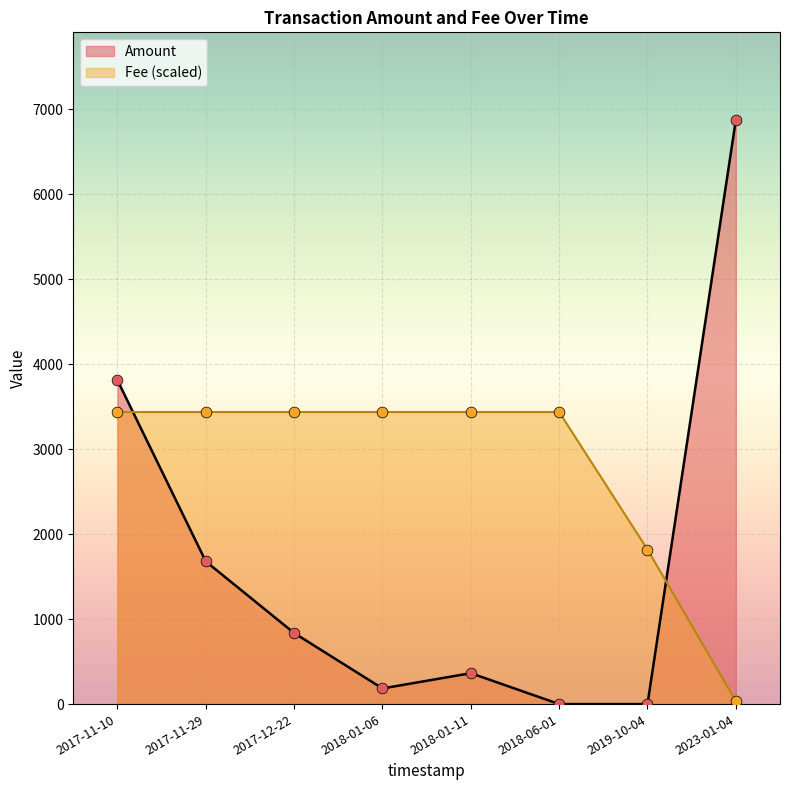

What are all the series names shown in the legend?

Amount, Fee (scaled)